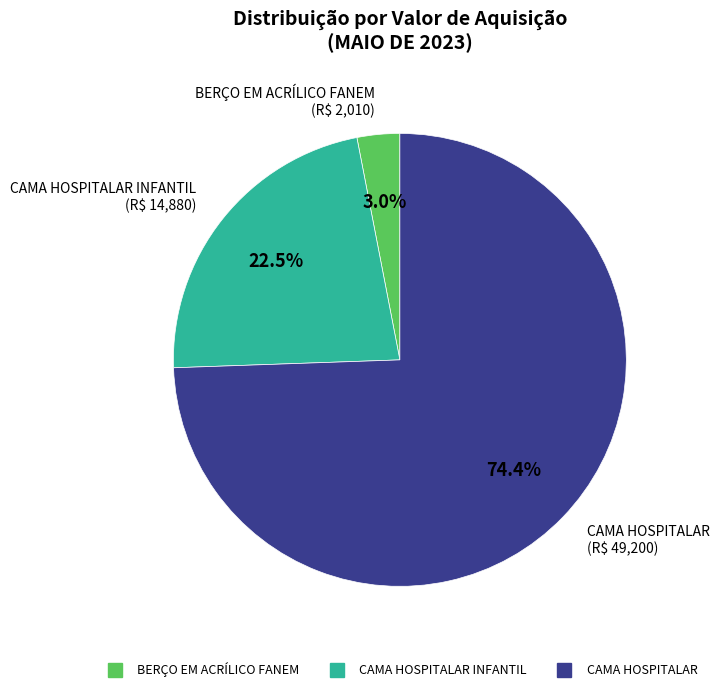

How many slices are in this pie chart?

3